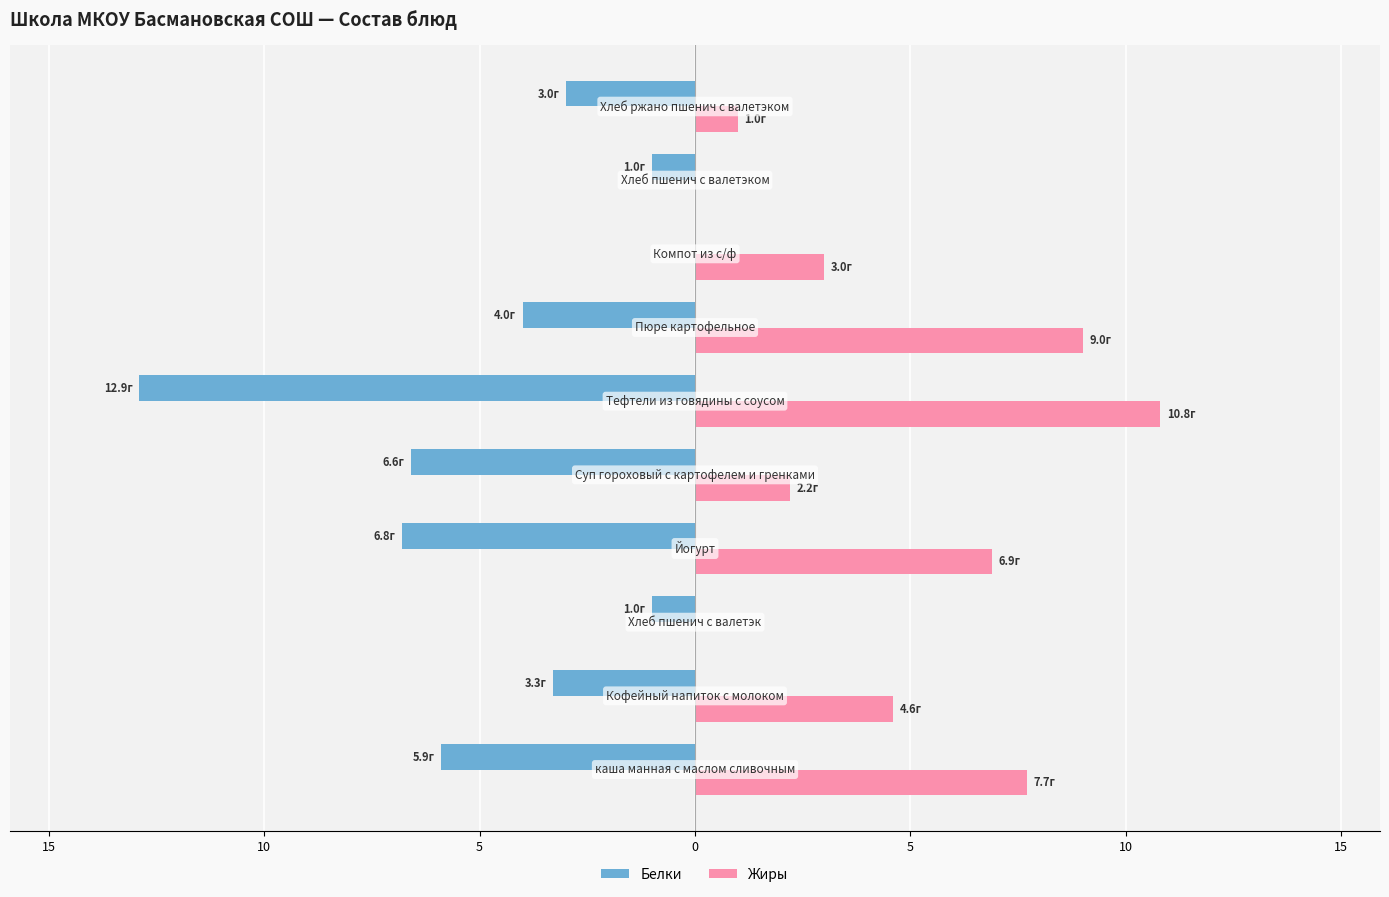

What are all the series names shown in the legend?

Белки, Жиры